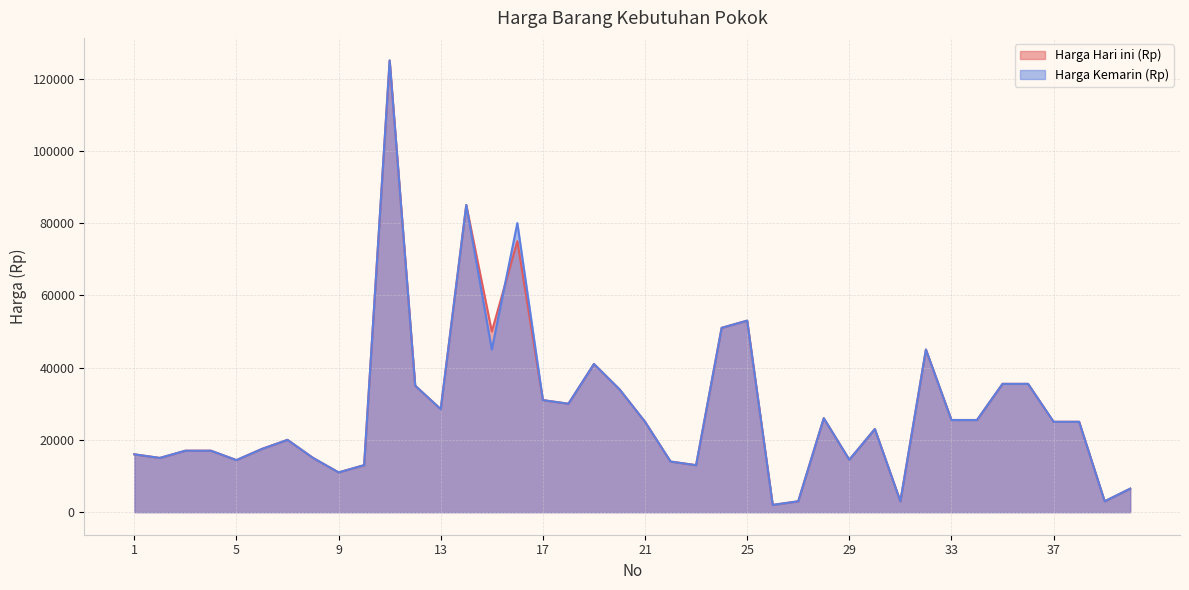

Rank the series at 12 from lowest to highest value.

Harga Hari ini (Rp), Harga Kemarin (Rp)